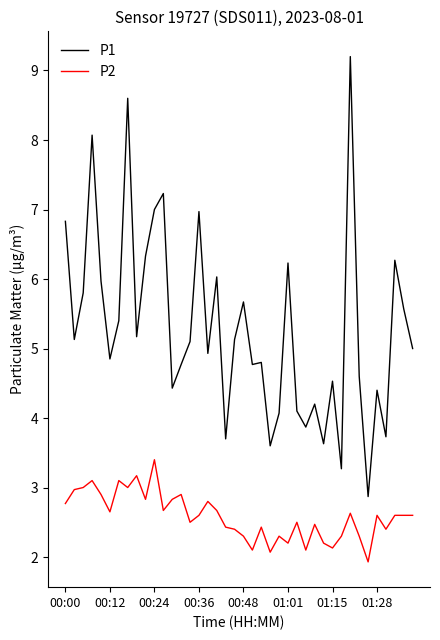

Does the chart have visible grid lines?

No